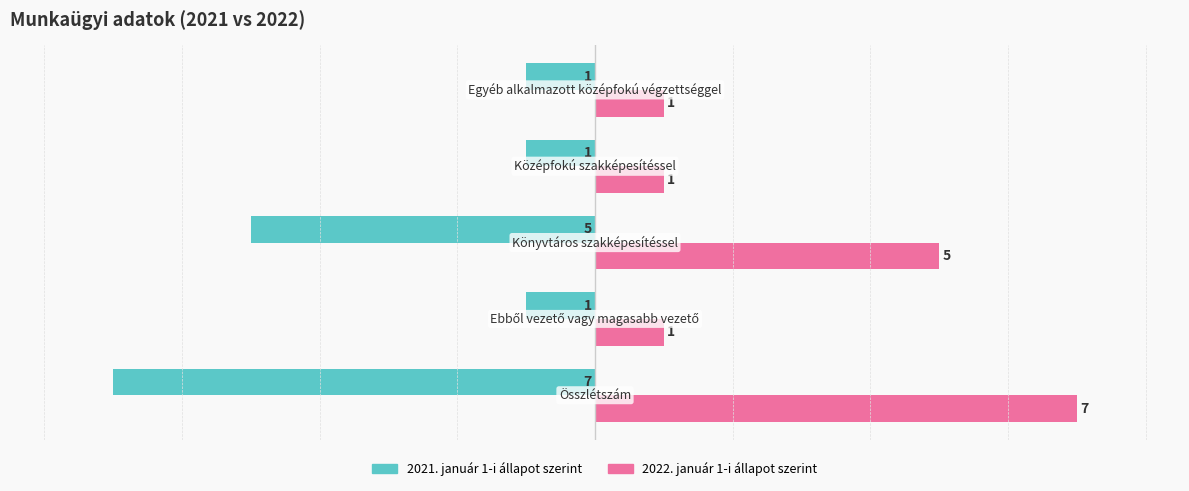

What is the average value of the 2021. január 1-i állapot szerint series?

-3